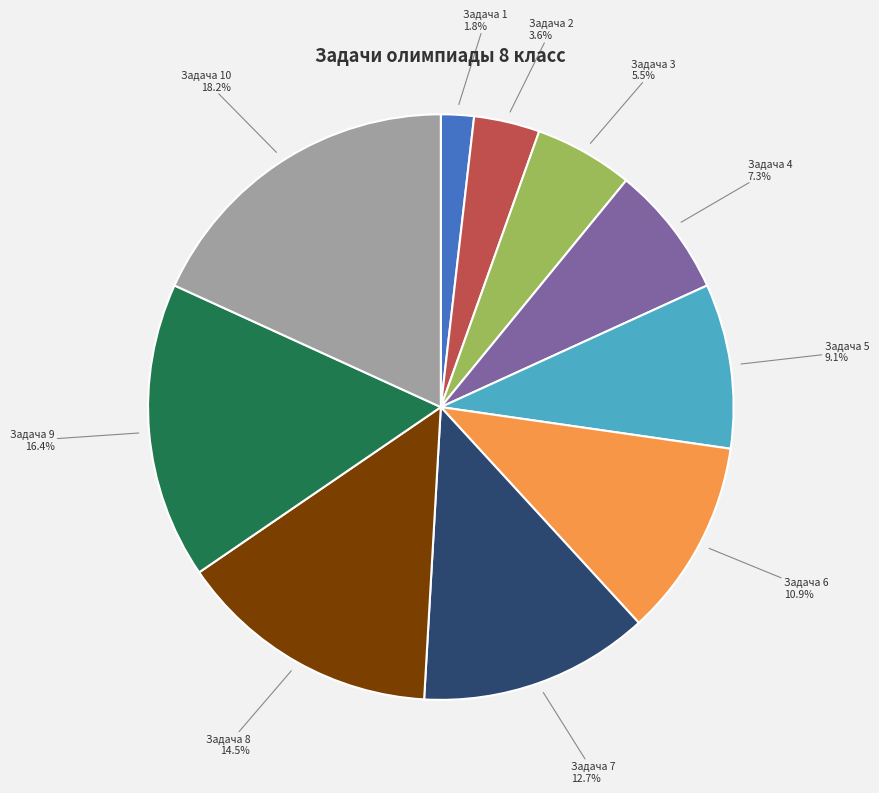

Rank the categories by value from highest to lowest.

Задача 10, Задача 9, Задача 8, Задача 7, Задача 6, Задача 5, Задача 4, Задача 3, Задача 2, Задача 1